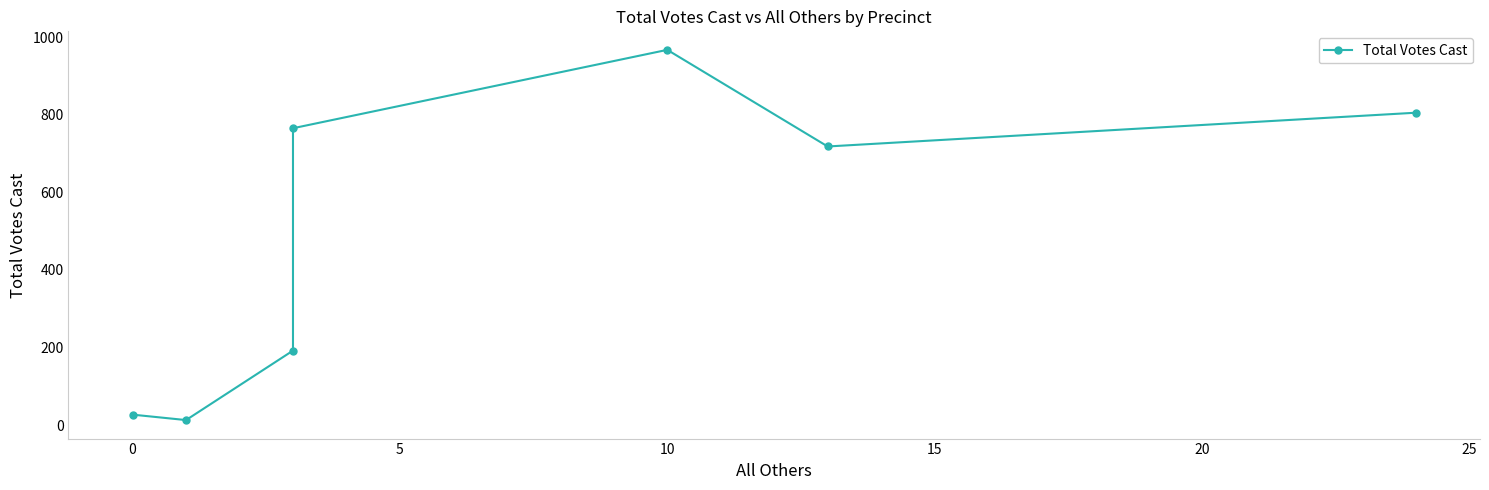

How many interior local peaks (higher than both neighbors) does the data have?

1